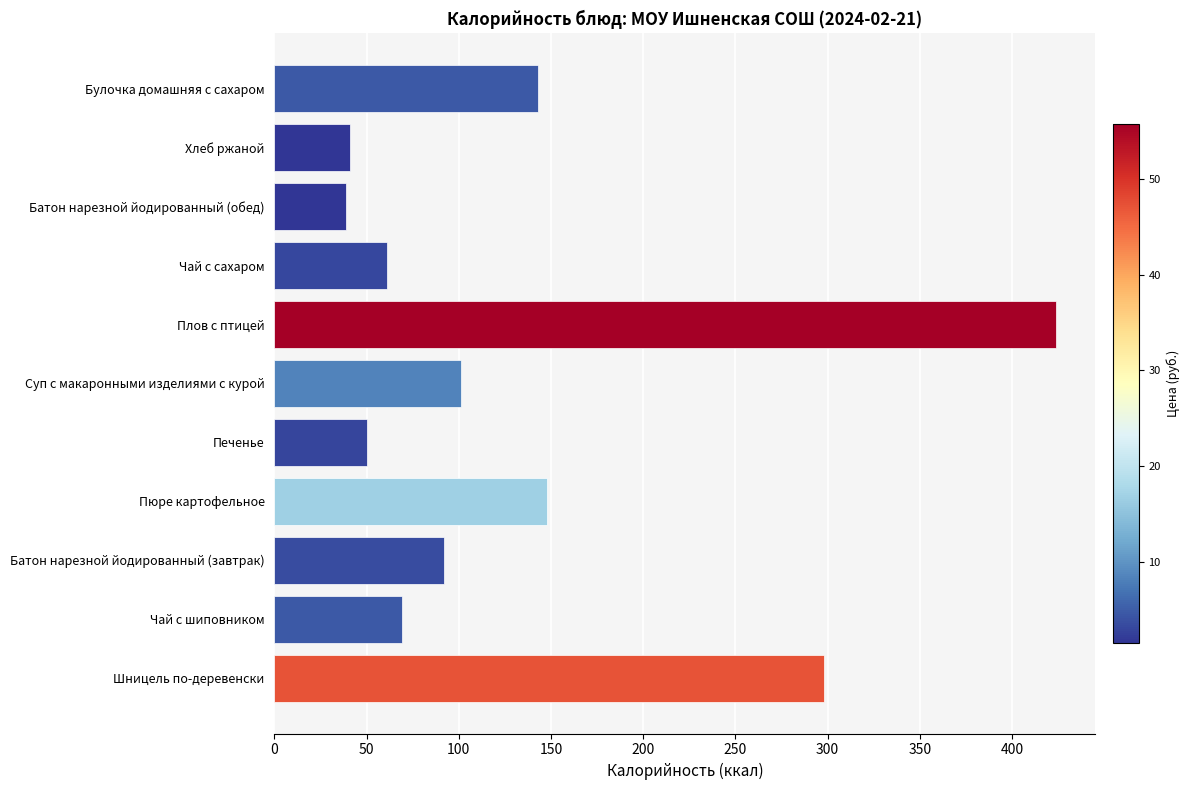

The value at Батон нарезной йодированный (обед) is 39. True or false?

True